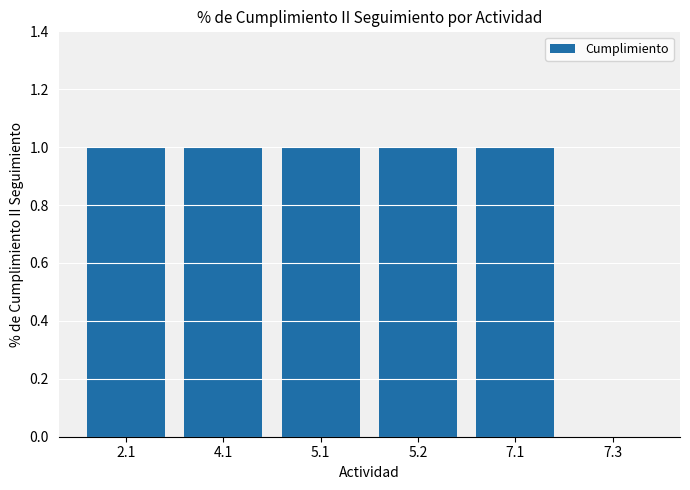

How many series are shown in this chart?

1